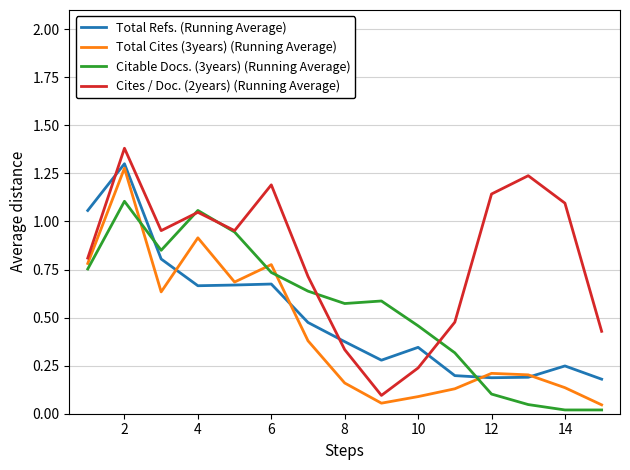

List the series in order of their peak value, lowest first.

Citable Docs. (3years) (Running Average), Total Cites (3years) (Running Average), Total Refs. (Running Average), Cites / Doc. (2years) (Running Average)